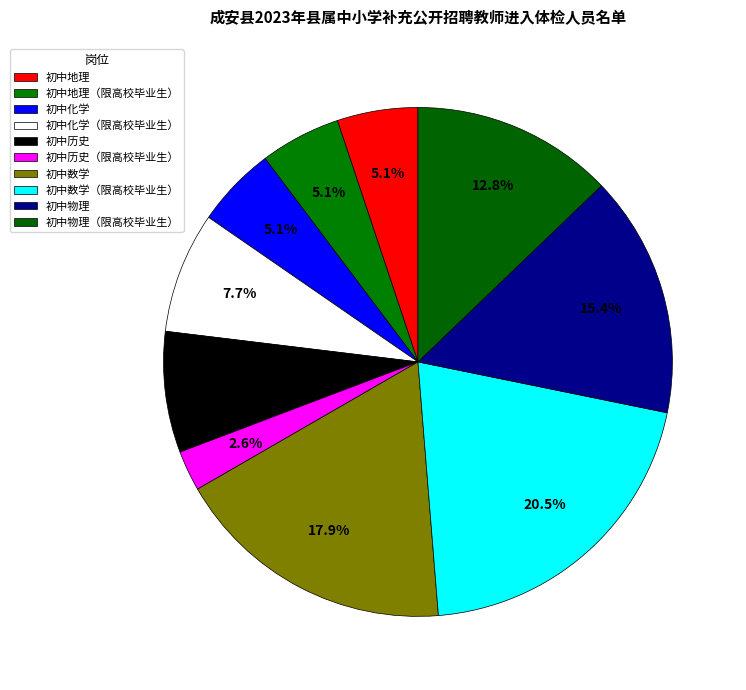

Which category has the biggest portion of the pie?

初中数学（限高校毕业生）